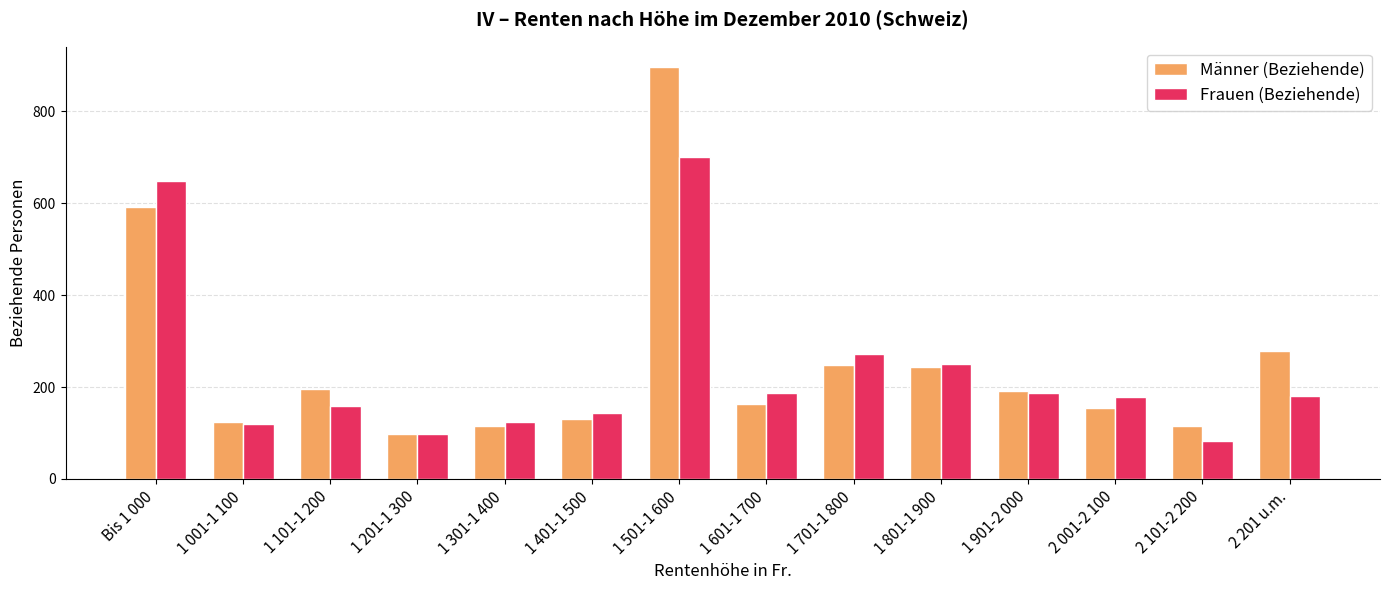

What is the label of the 9th bar from the right?

1 401-1 500